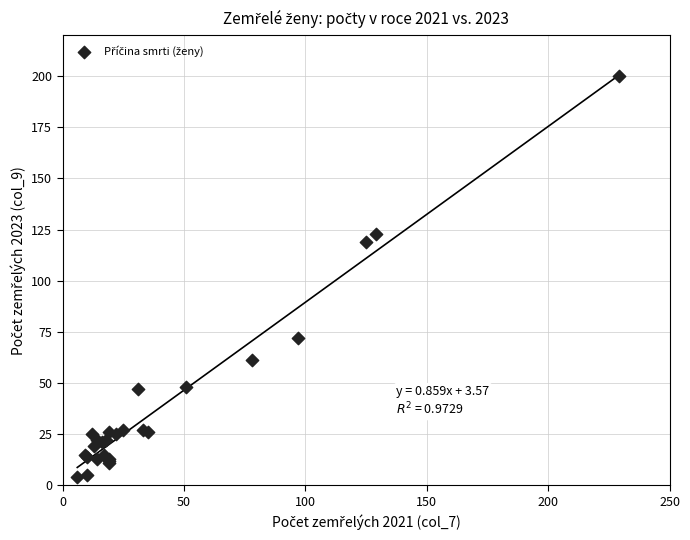

What Y value in the scatter plot is closest to 102?

119